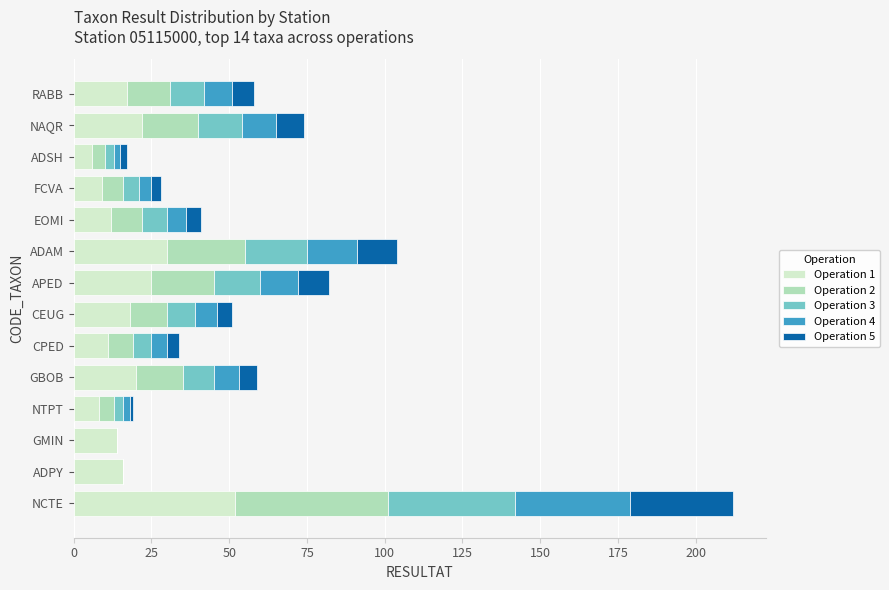

How many distinct data groups are displayed?

5